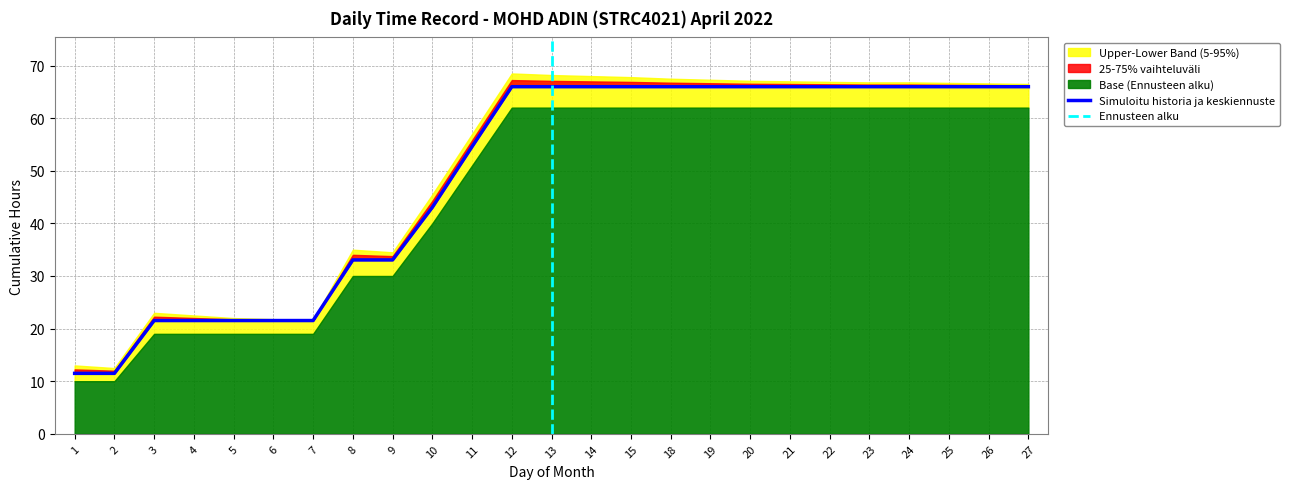

Which category has the highest value across all series?

12